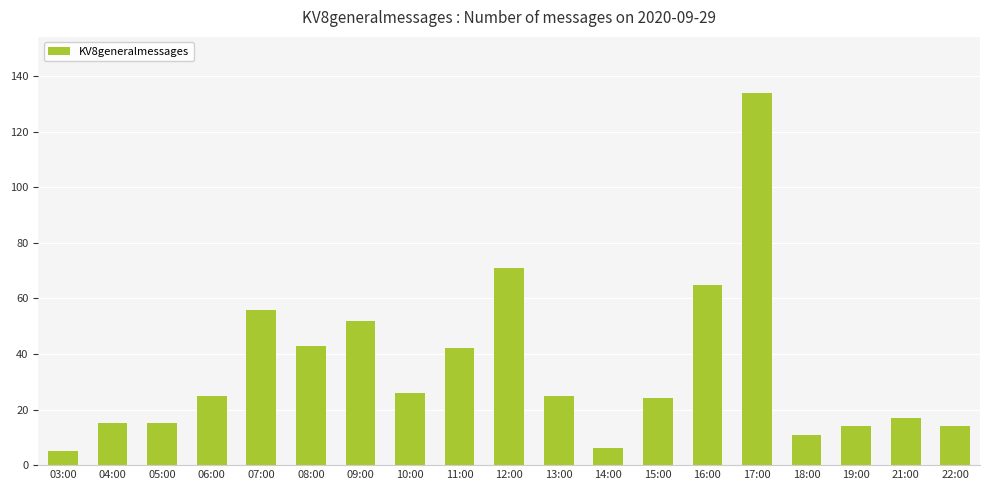

Reading left to right, list all the values displayed in this chart.

5	15	15	25	56	43	52	26	42	71	25	6	24	65	134	11	14	17	14